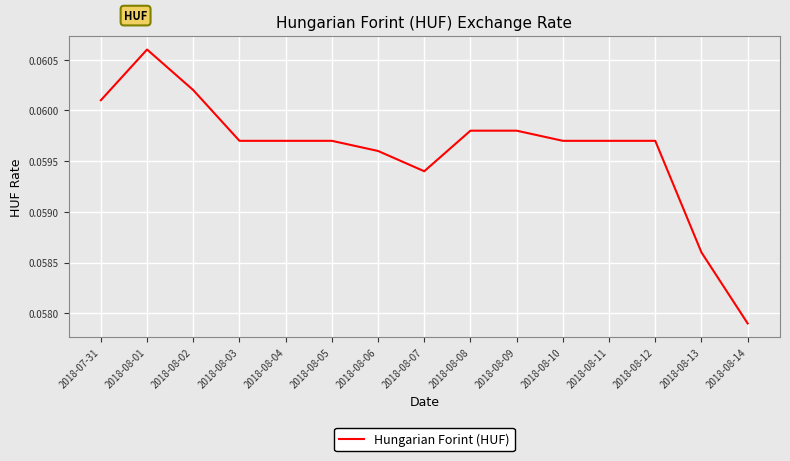

Which category has the highest value across all series?

2018-08-01